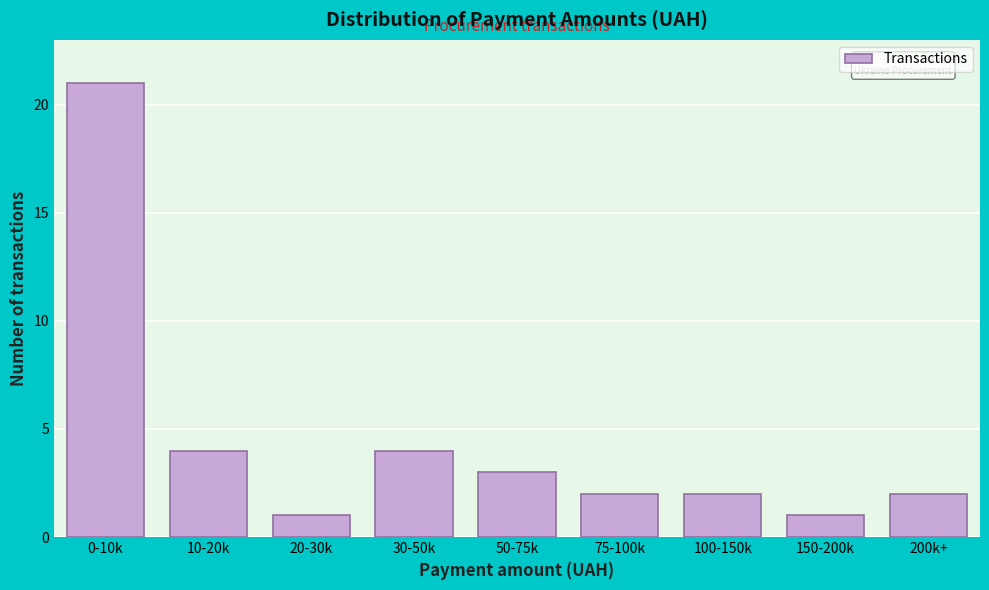

Reading right to left, what are all the values shown in this chart?

2	1	2	2	3	4	1	4	21